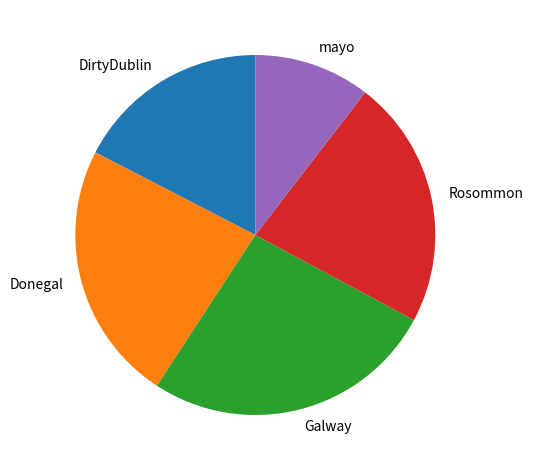

Is there any slice that represents more than half of the pie?

No